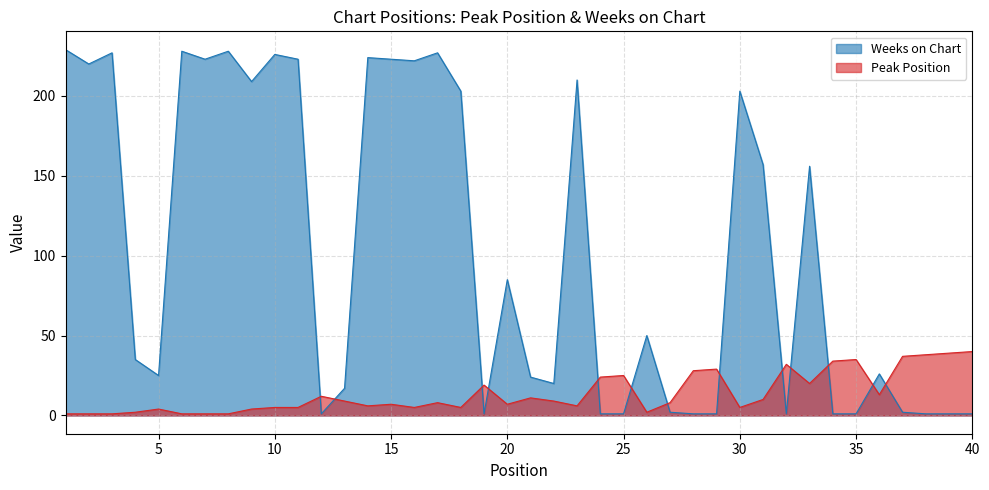

What is the total value across all series at 2?

221